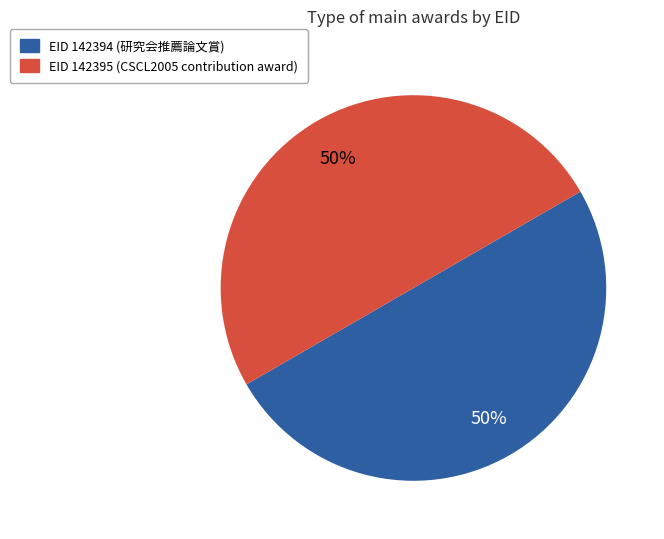

To the nearest percent, what is the average slice percentage?

50%